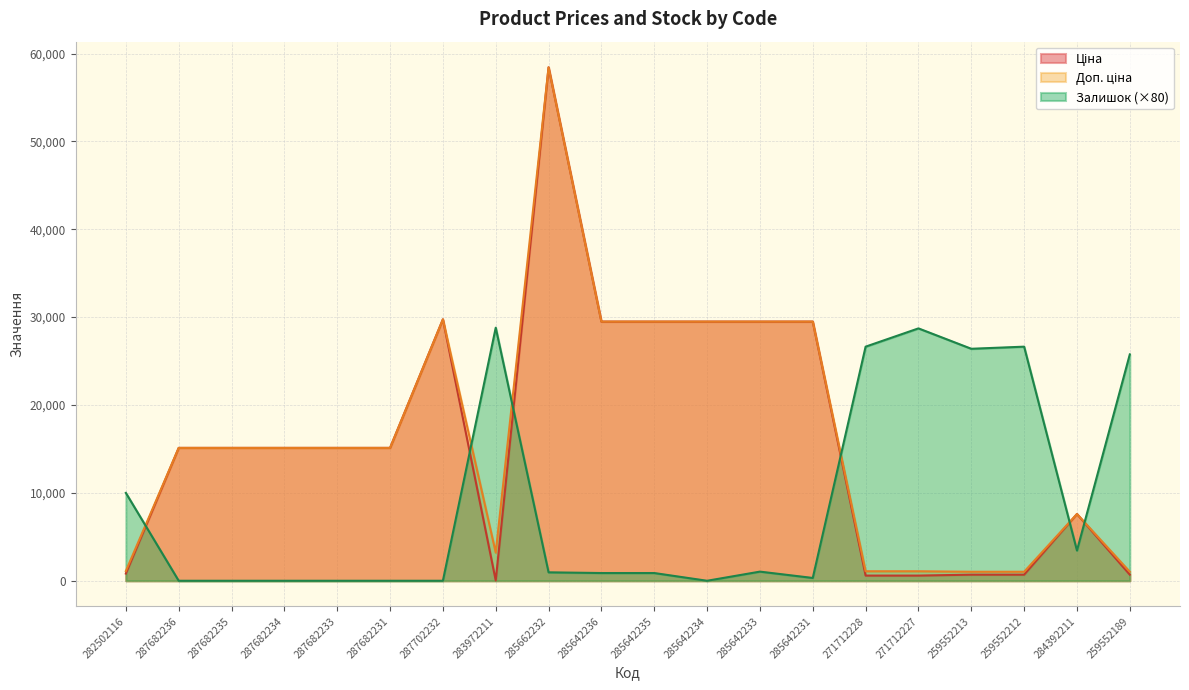

True or false: Доп. ціна and Ціна cross at least once.

False